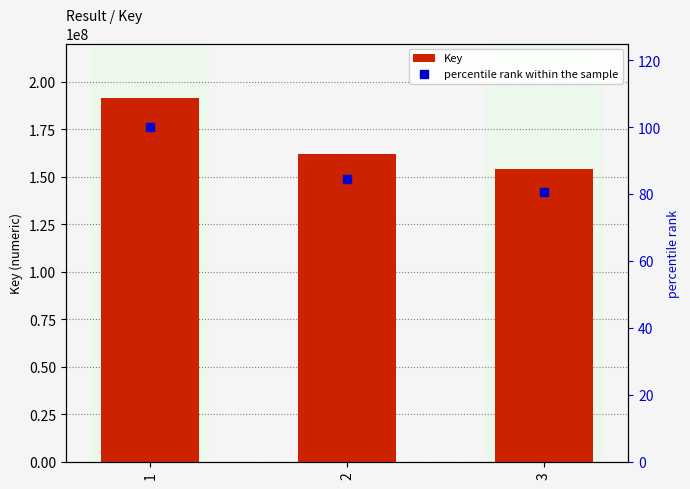

Which series reaches the maximum Y coordinate?

Key